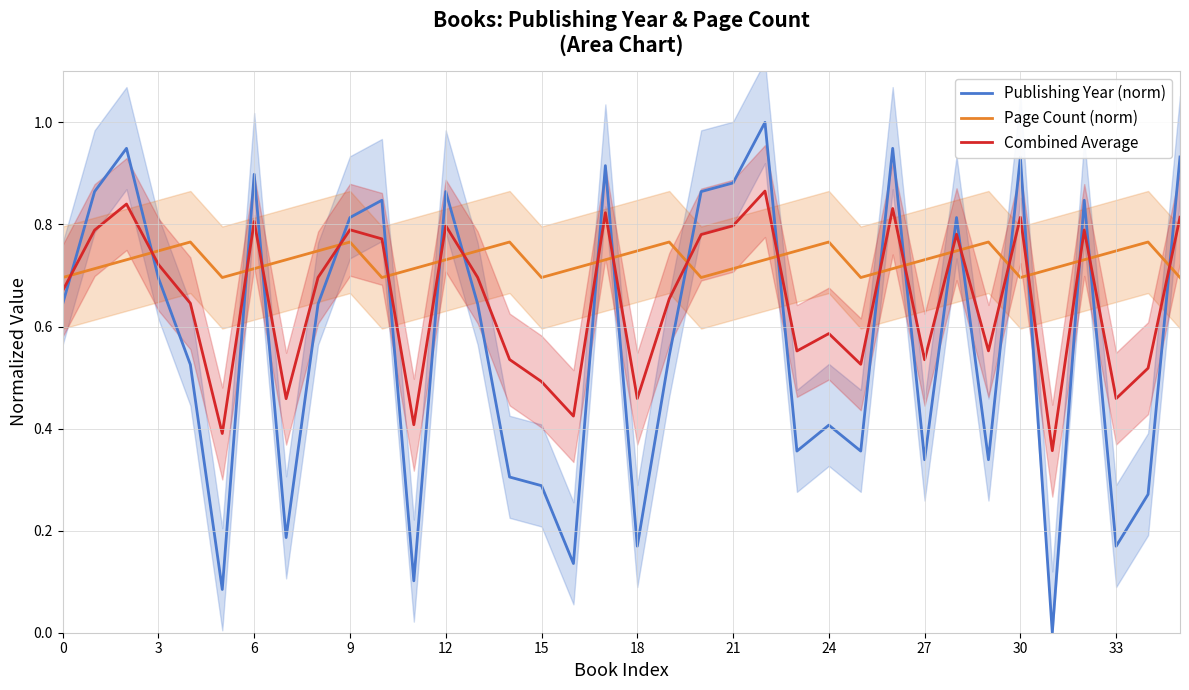

What is the approximate value of Combined Average at 23?

0.6